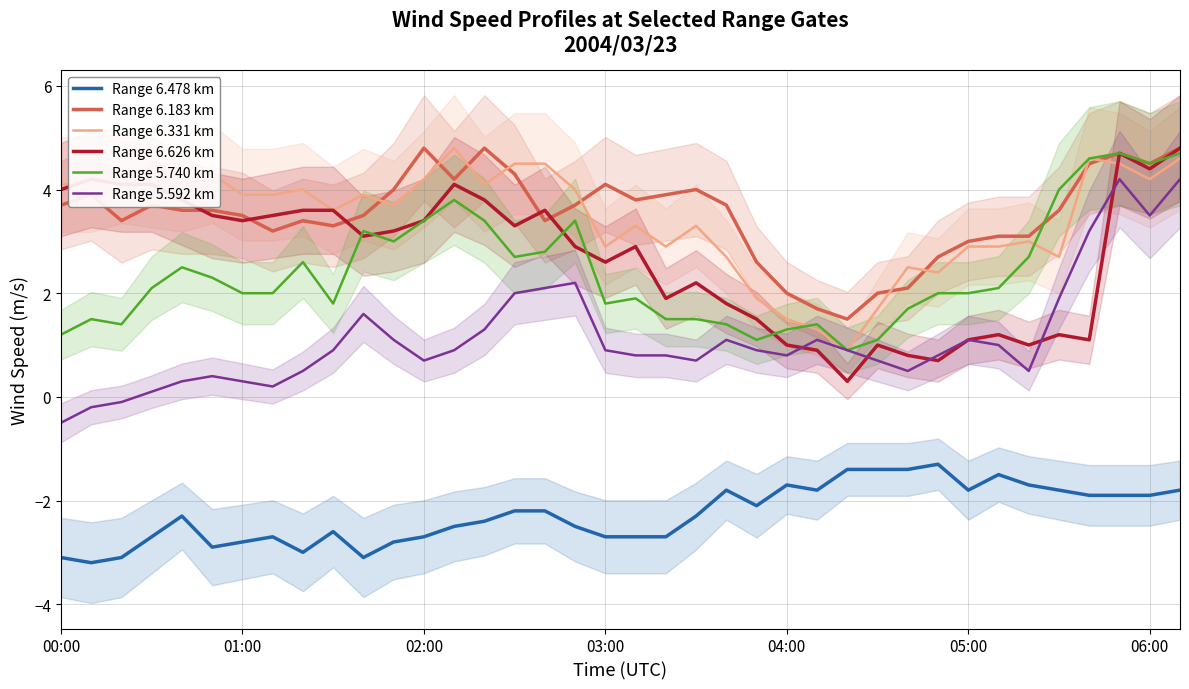

True or false: Range 6.478 km has more than 0 points higher than both neighbors.

True